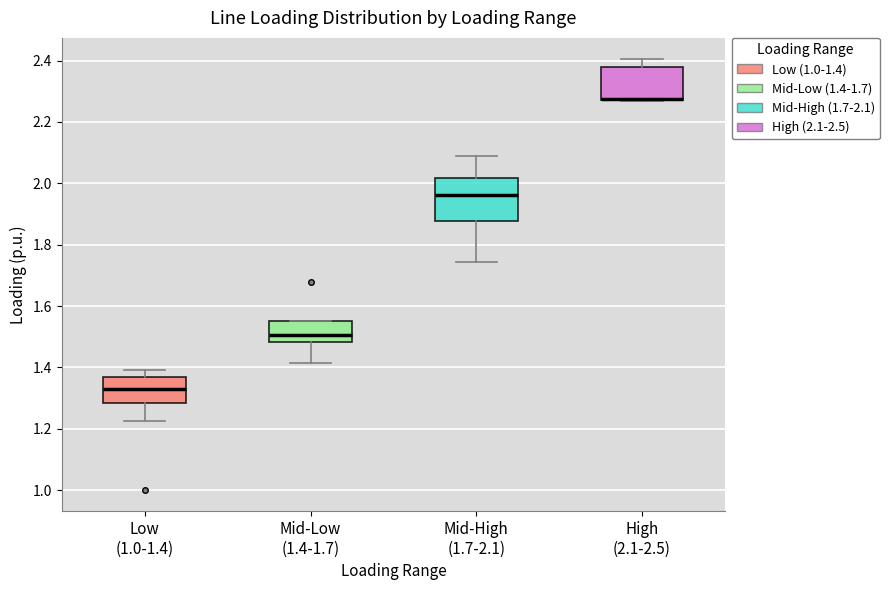

Where does the median line of the box for Low (1.0-1.4) sit on the y-axis? The values are not printed on the chart, so give them approximately, as read against the axis.

1.34